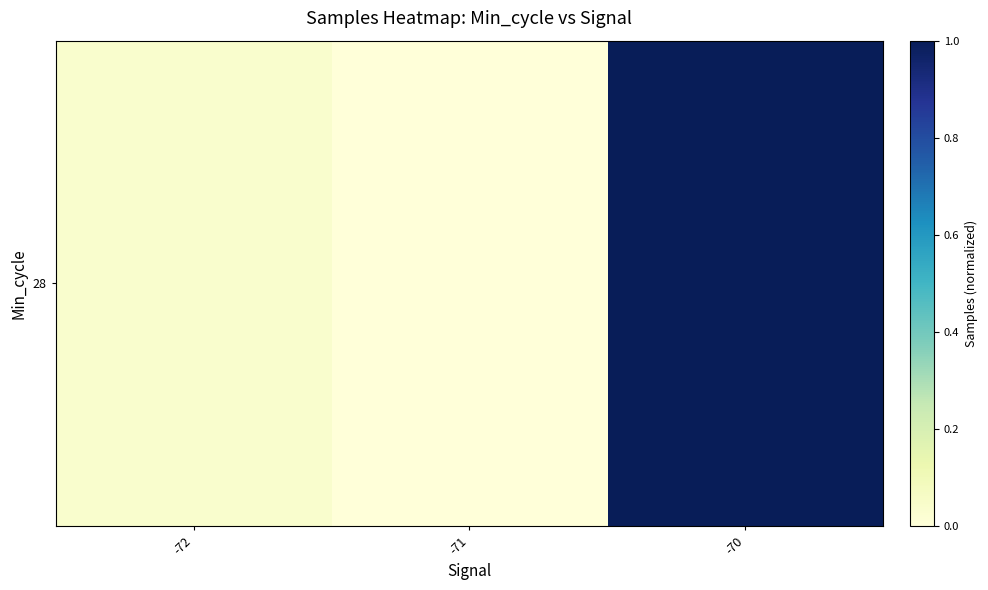

The chart shows a value of 1.7 at -70. True or false?

False